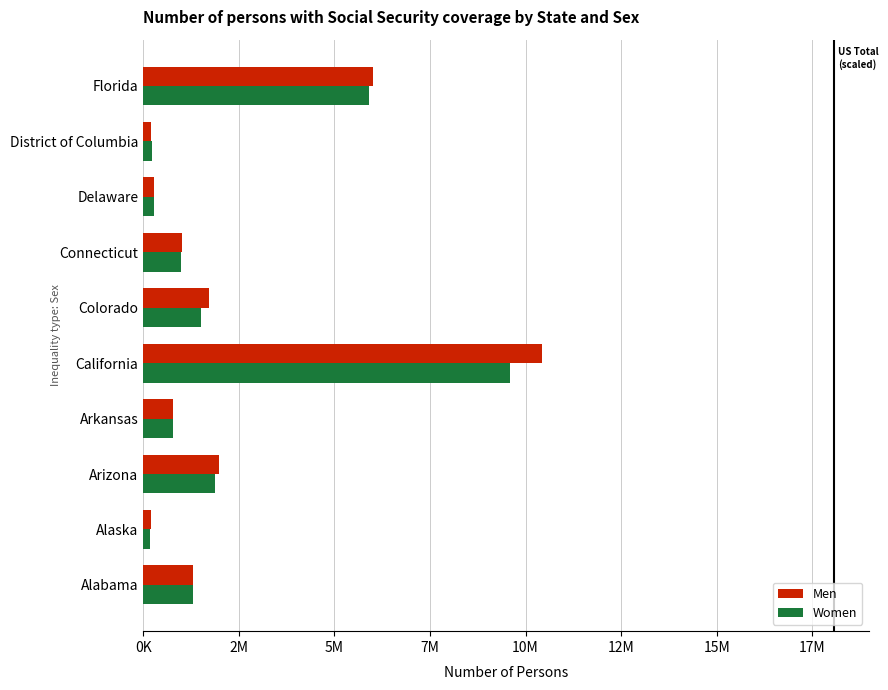

What are all the series names shown in the legend?

Men, Women